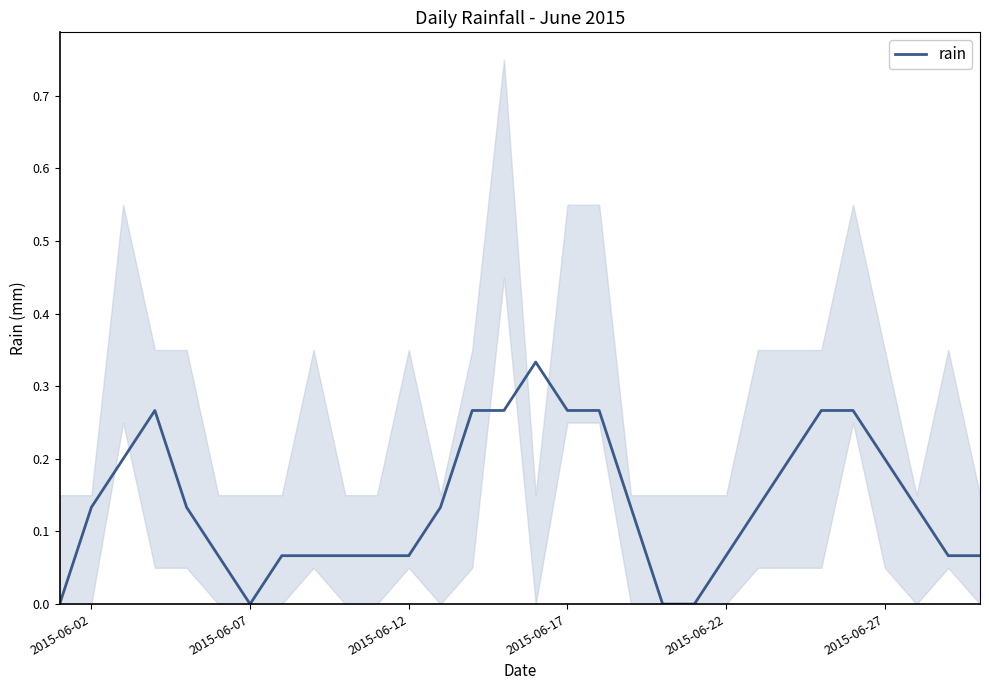

What is the maximum value shown in the chart?

0.3